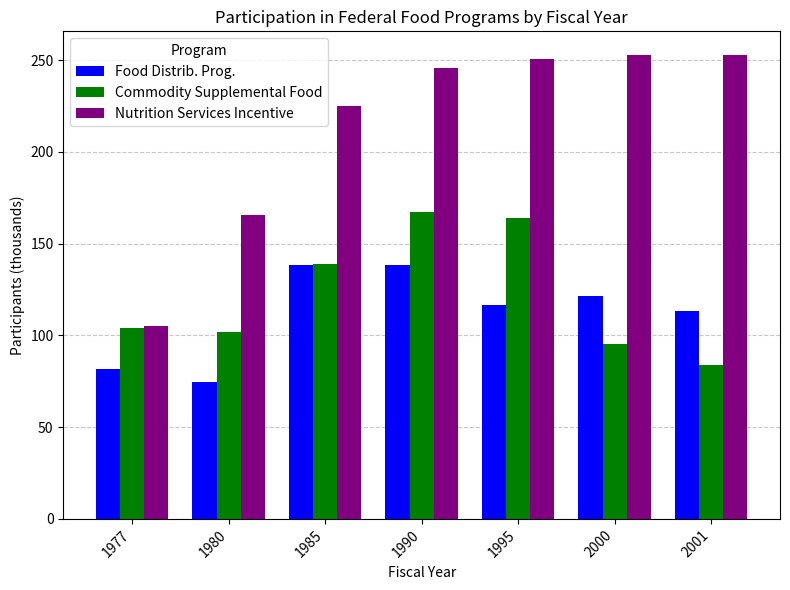

What is the lowest value of the Nutrition Services Incentive series?

105.2